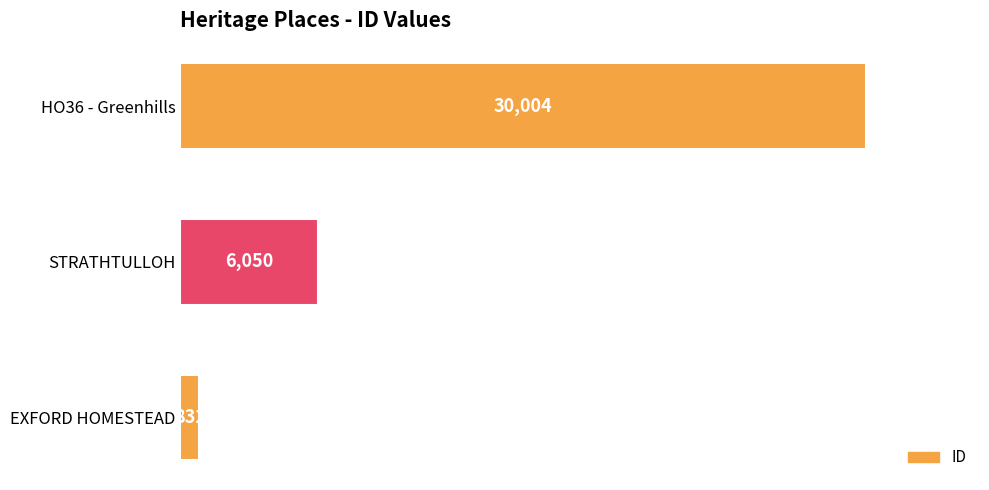

Rank the categories by value from highest to lowest.

HO36 - Greenhills, STRATHTULLOH, EXFORD HOMESTEAD